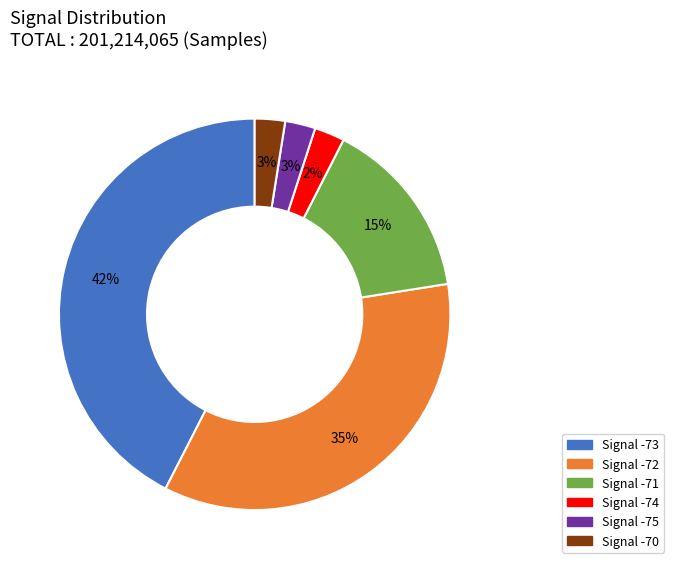

To the nearest percent, what is the average slice percentage?

17%